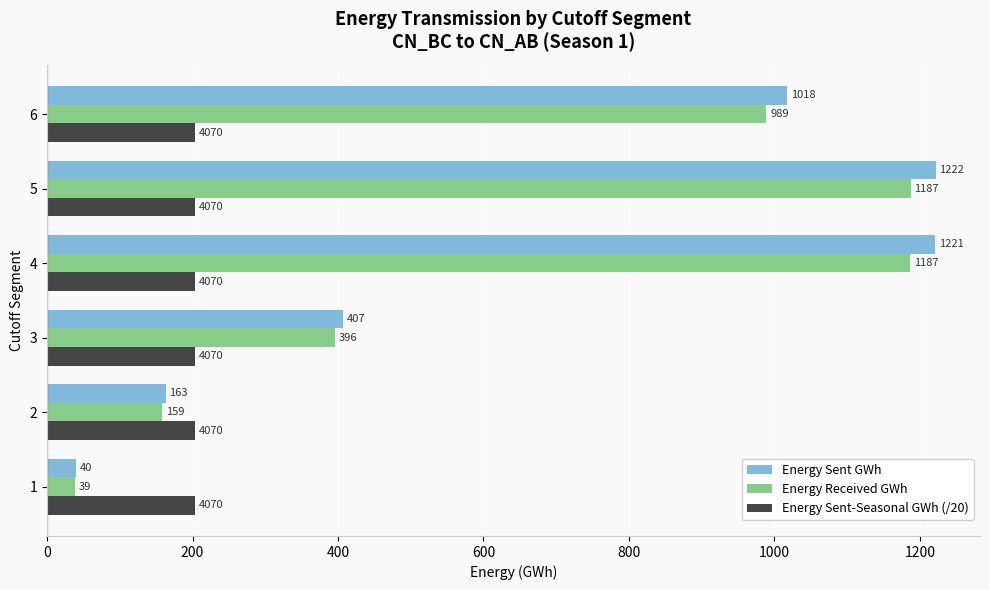

Which series has the largest range (max minus min)?

Energy Sent GWh